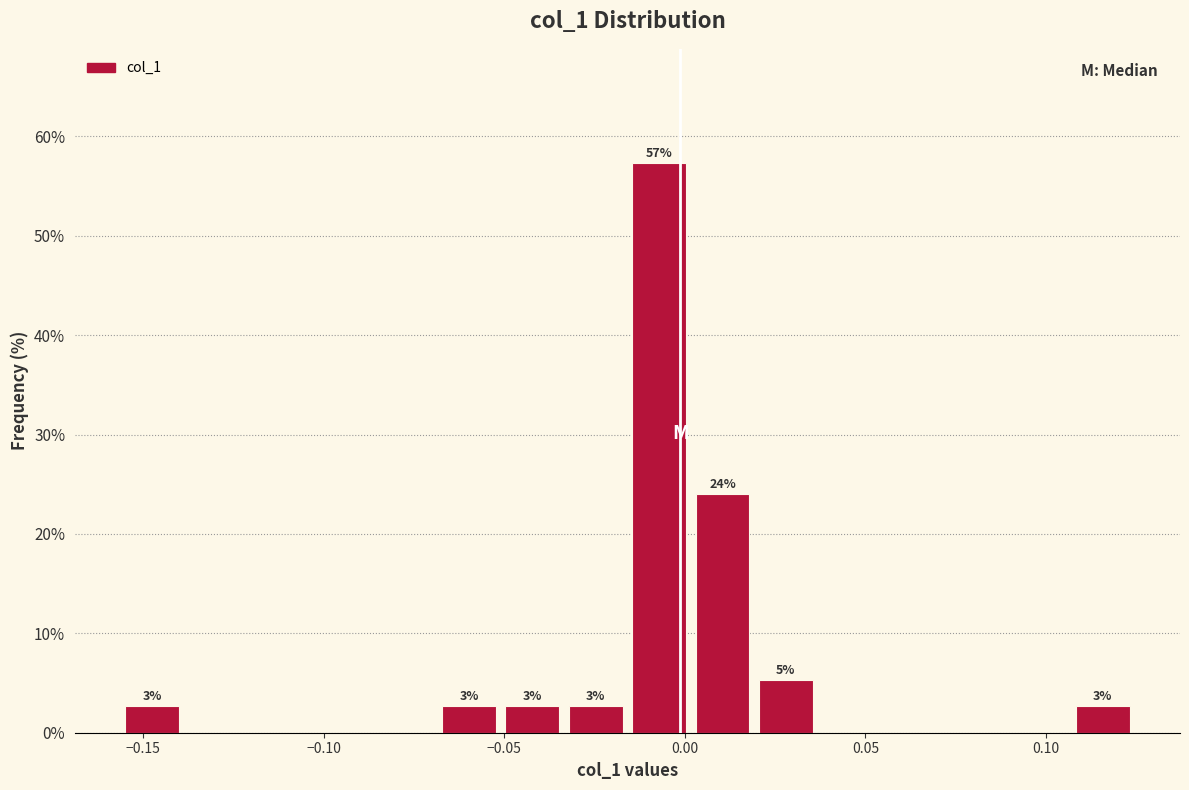

Read against the x-axis, roughly where is the centre of the tallest bar?

-0.005